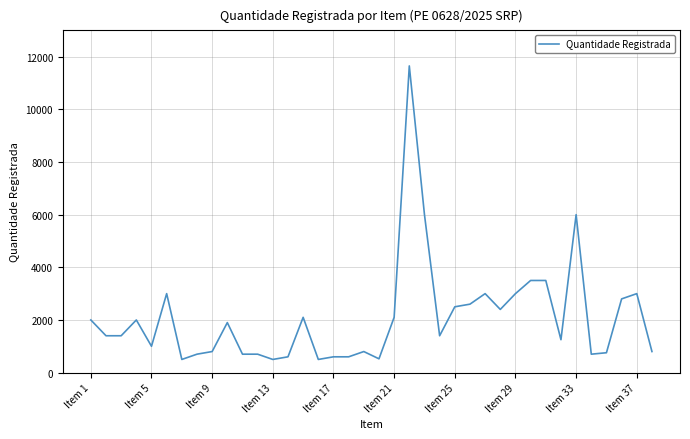

What is the maximum value shown in the chart?

11650